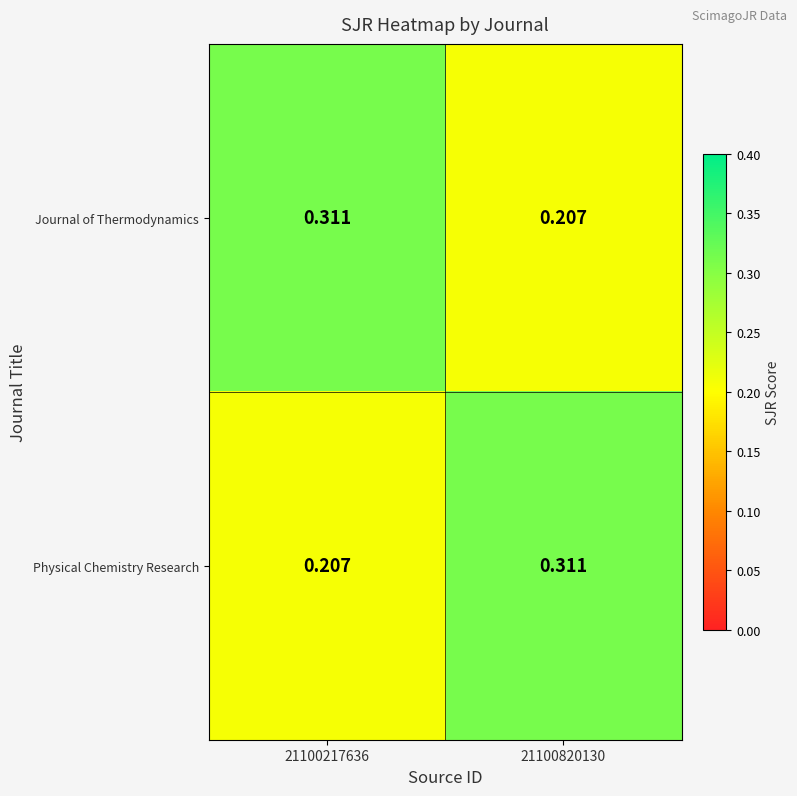

Count the number of data series in this chart.

2